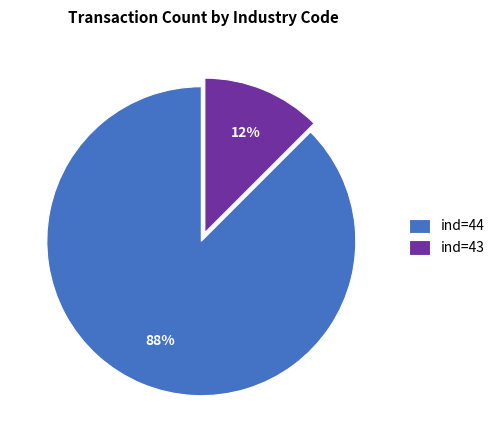

Is there any slice that represents more than half of the pie?

Yes